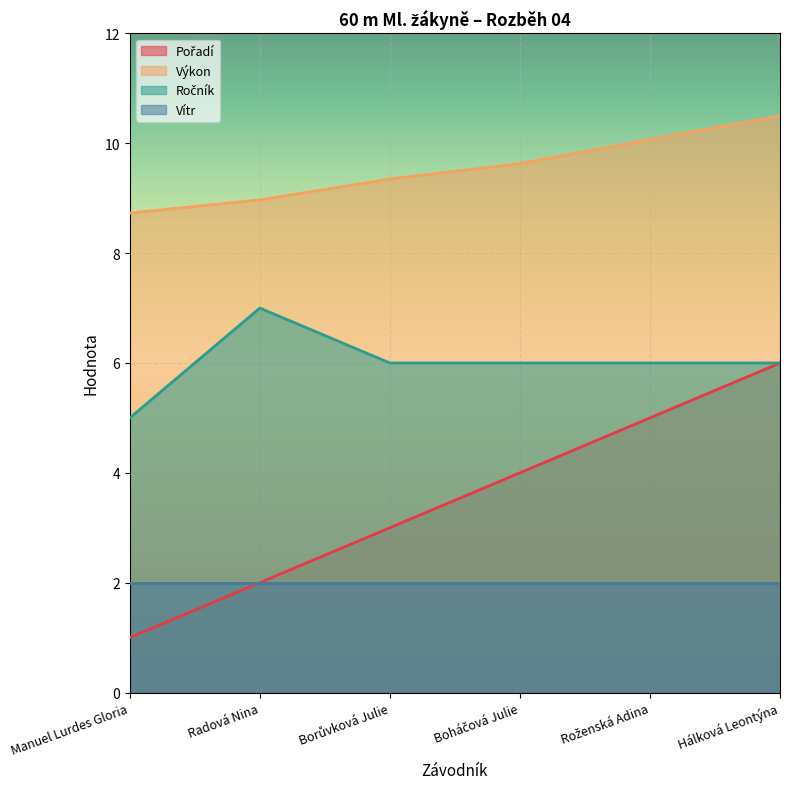

True or false: Výkon has a value of 11.8 at Manuel Lurdes Gloria.

False